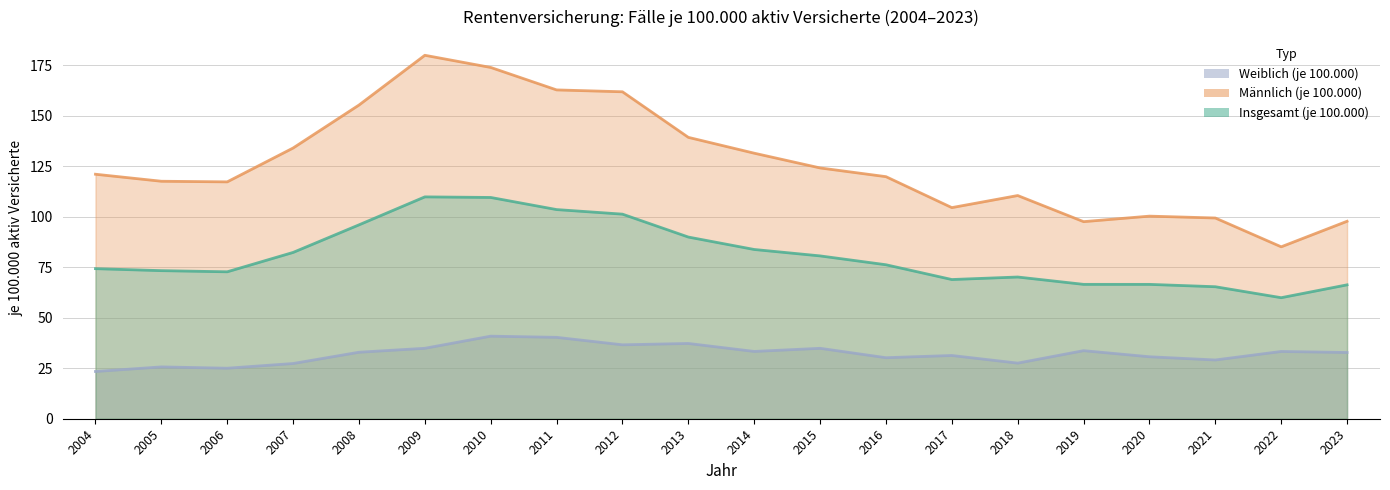

List the labels in order of Weiblich (je 100.000) value, smallest first.

2004, 2006, 2005, 2007, 2018, 2021, 2016, 2020, 2017, 2023, 2008, 2022, 2014, 2019, 2015, 2009, 2012, 2013, 2011, 2010